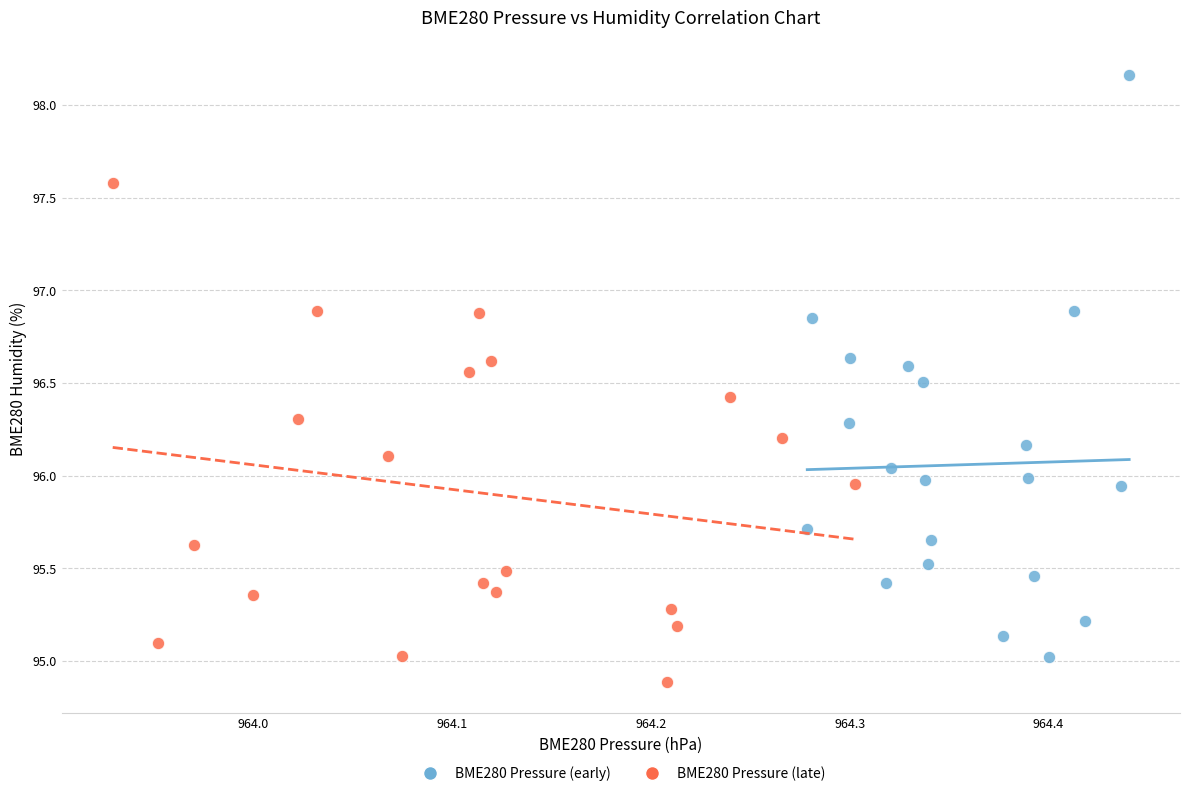

Which series contains the highest Y value?

BME280 Pressure (early)